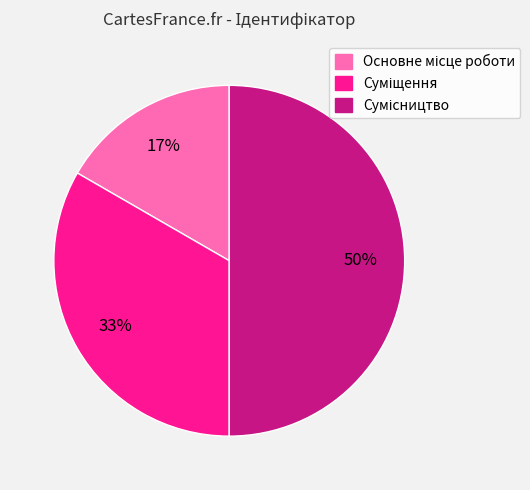

To the nearest percent, what is the difference between the largest and smallest slice percentages?

33%